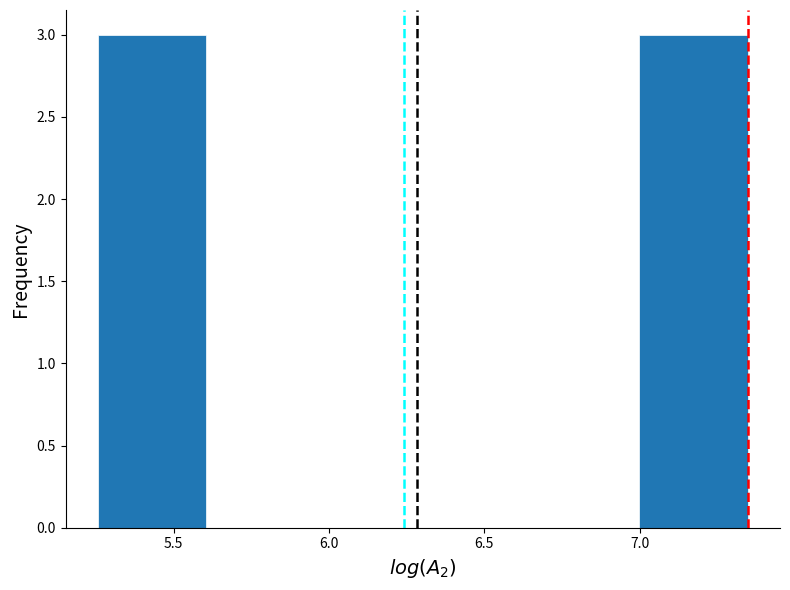

What is the height of the bar covering 5.25 to 5.60 on the x-axis? Neither the bar edges nor the heights are printed on the chart, so give them approximately, as read against the axes.

3